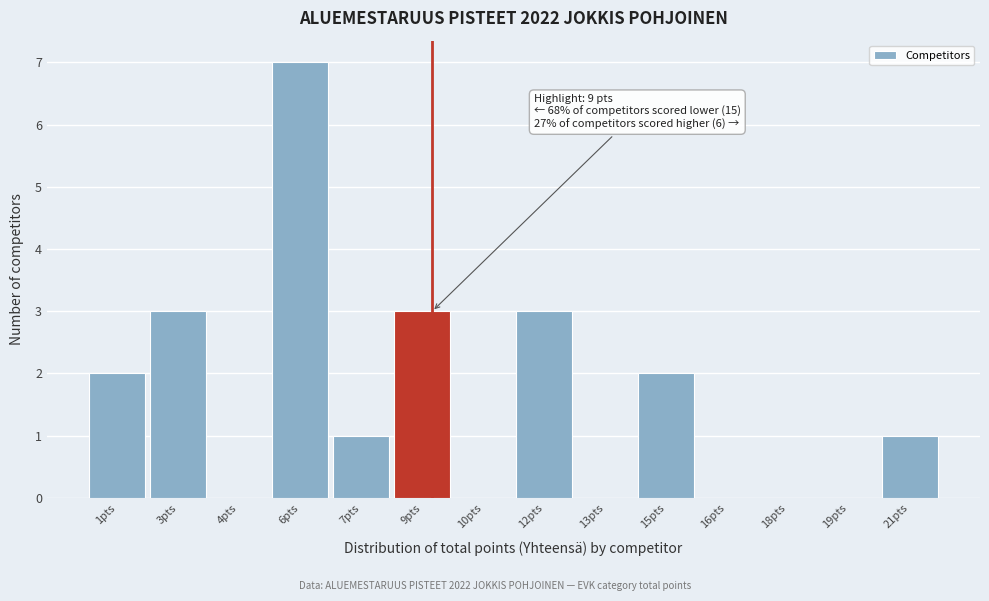

Reading left to right, what are all the values shown in this chart?

1pts=2	3pts=3	4pts=0	6pts=7	7pts=1	9pts=3	10pts=0	12pts=3	13pts=0	15pts=2	16pts=0	18pts=0	19pts=0	21pts=1